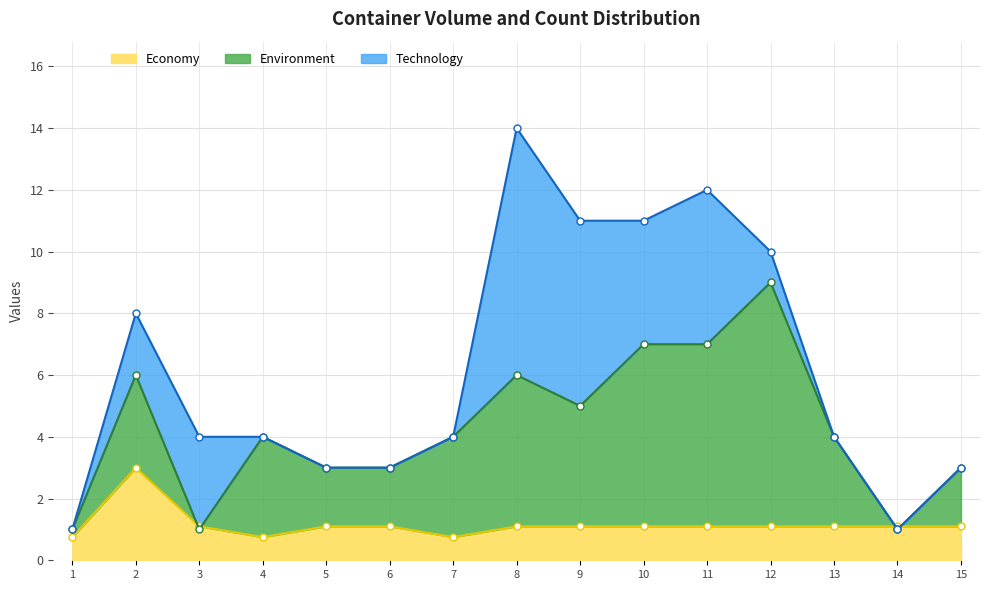

What is the difference between the second highest and second lowest values in the Technology series?

11.0